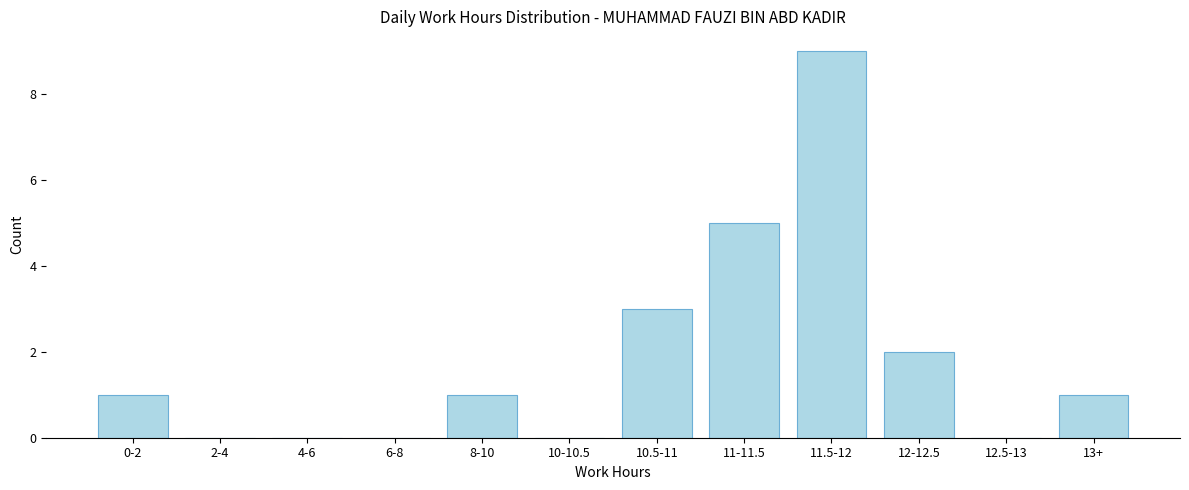

Reading left to right, transcribe all the data shown in this chart.

0-2=1	2-4=0	4-6=0	6-8=0	8-10=1	10-10.5=0	10.5-11=3	11-11.5=5	11.5-12=9	12-12.5=2	12.5-13=0	13+=1